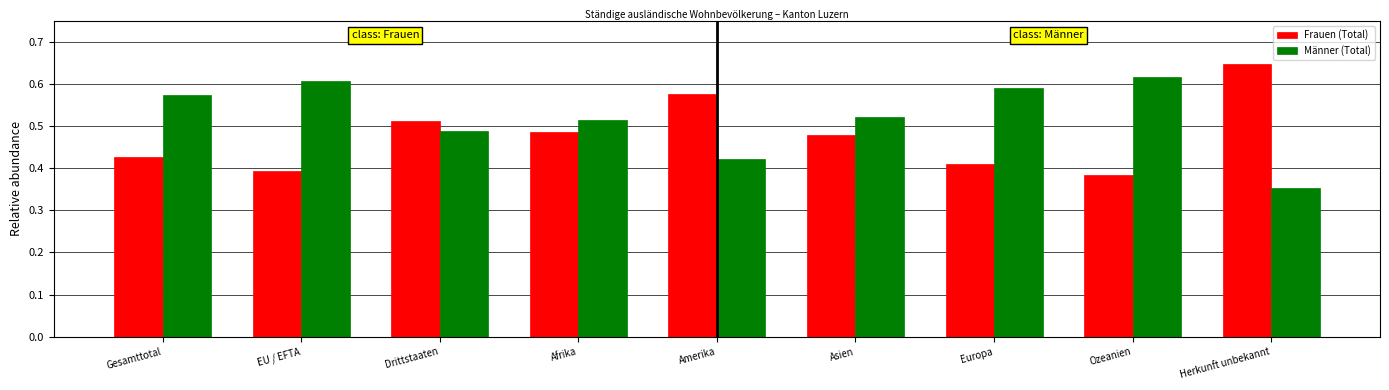

Is it true that Männer (Total) equals 0.6 at Ozeanien?

True